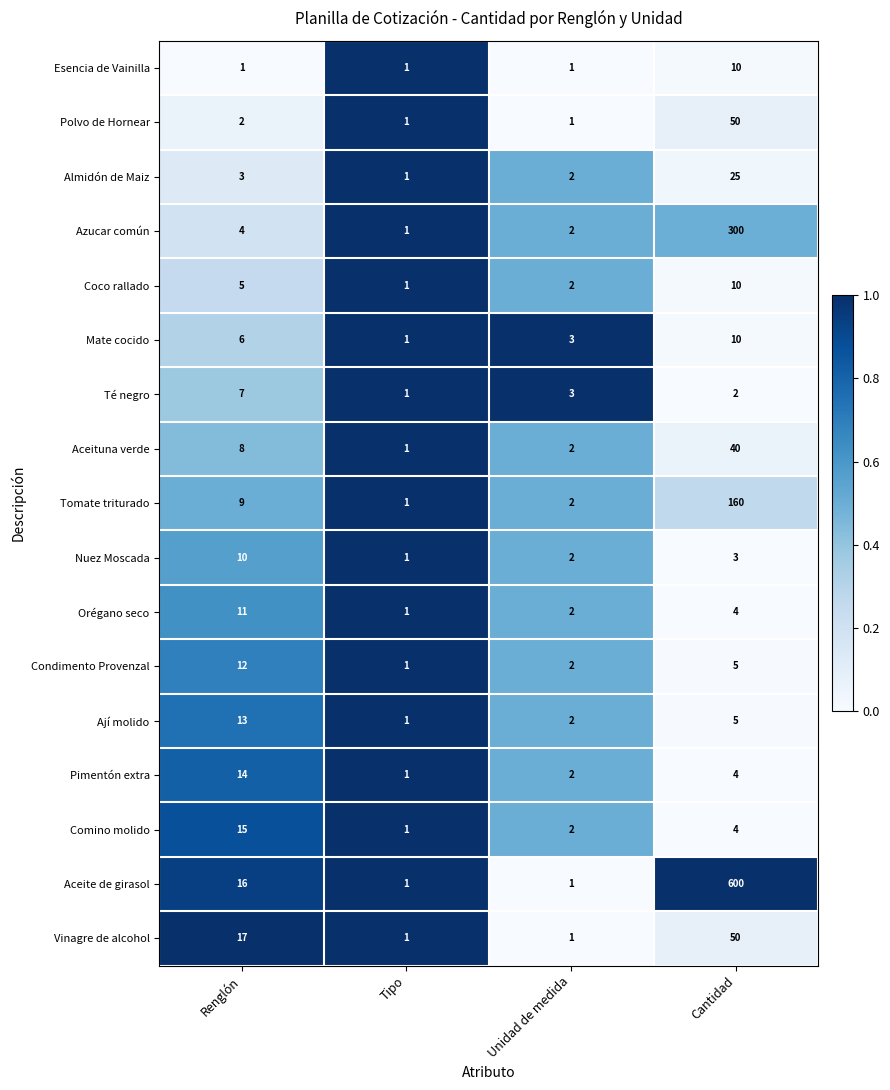

Which series has the largest range (max minus min)?

Aceite de girasol